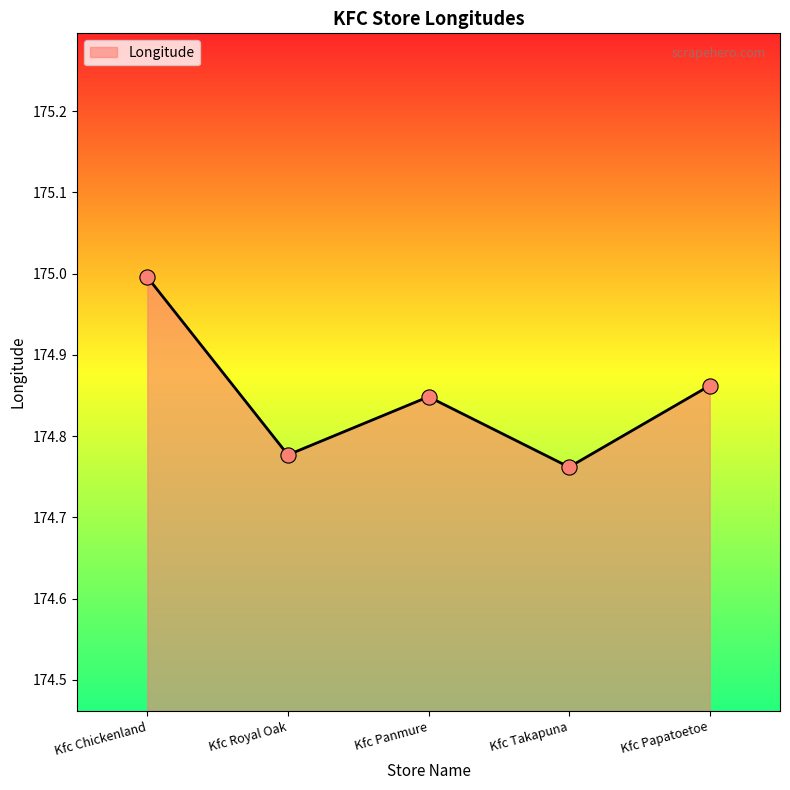

What is the change in value from Kfc Chickenland to Kfc Takapuna?

-0.2